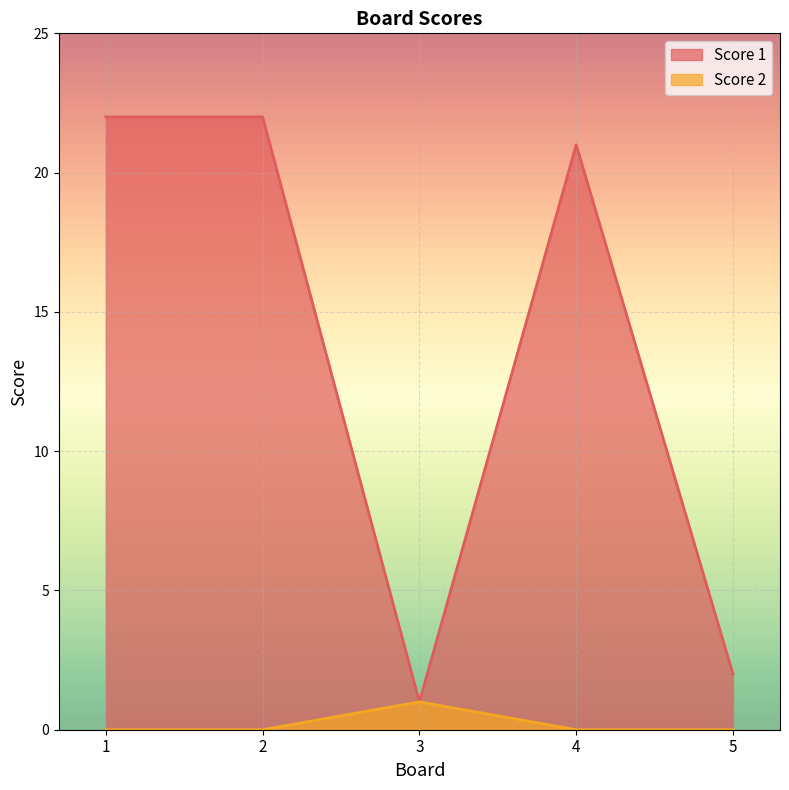

How many categories are shown in the chart?

5